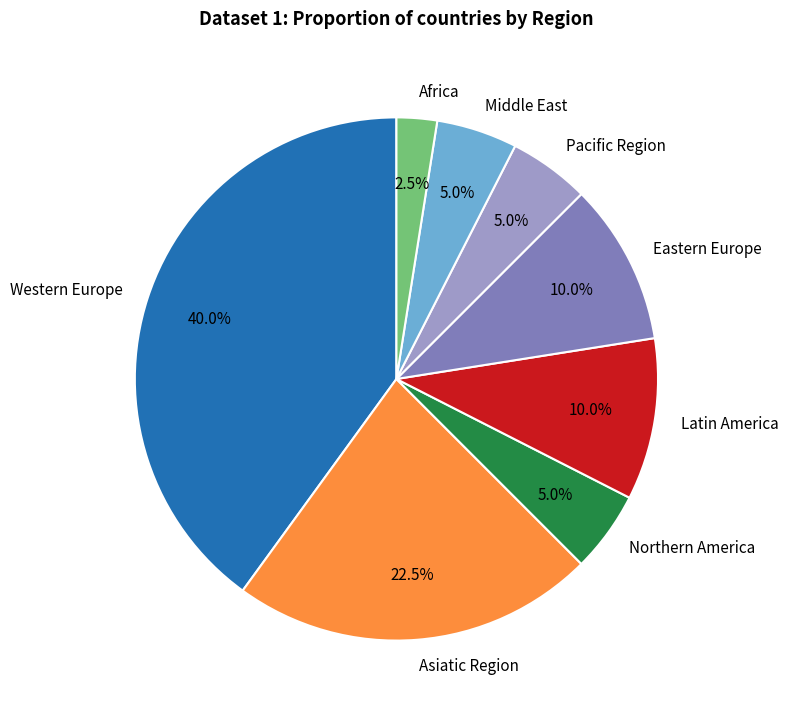

What percentage do Pacific Region and Latin America together represent?

15.0%